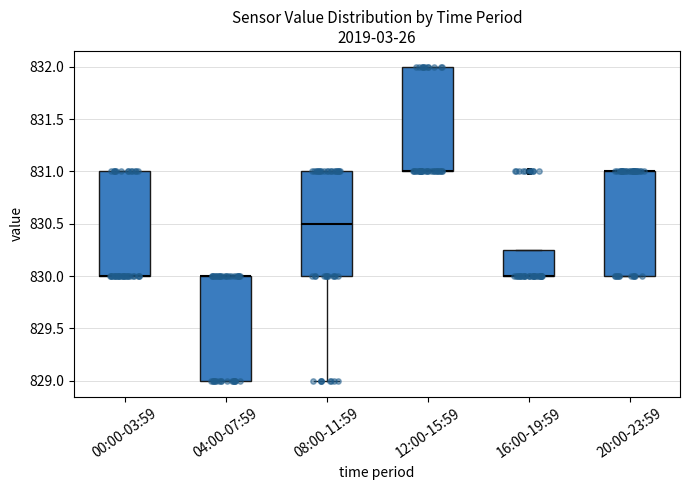

Reading left to right, read every box against the y-axis: the position of its median line, the range the box covers, and the ends of its whiskers. The values are not printed on the chart, so give them approximately, as read against the axis.

00:00-03:59: median 830.00 (drawn on the box's lower edge), box 830.00 to 831.00, whiskers 830.00 to 831.00
04:00-07:59: median 830.00 (drawn on the box's upper edge), box 829.00 to 830.00, whiskers 829.00 to 830.00
08:00-11:59: median 830.50, box 830.00 to 831.00, whiskers 829.00 to 831.00
12:00-15:59: median 831.00 (drawn on the box's lower edge), box 831.00 to 832.00, whiskers 831.00 to 832.00
16:00-19:59: median 830.00 (drawn on the box's lower edge), box 830.00 to 830.25, whiskers 830.00 to 830.25
20:00-23:59: median 831.00 (drawn on the box's upper edge), box 830.00 to 831.00, whiskers 830.00 to 831.00